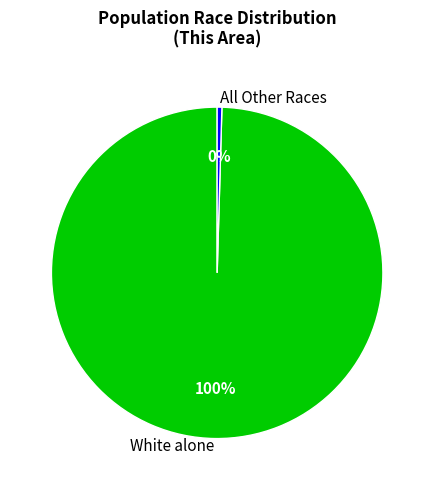

Does any single category account for the majority?

Yes